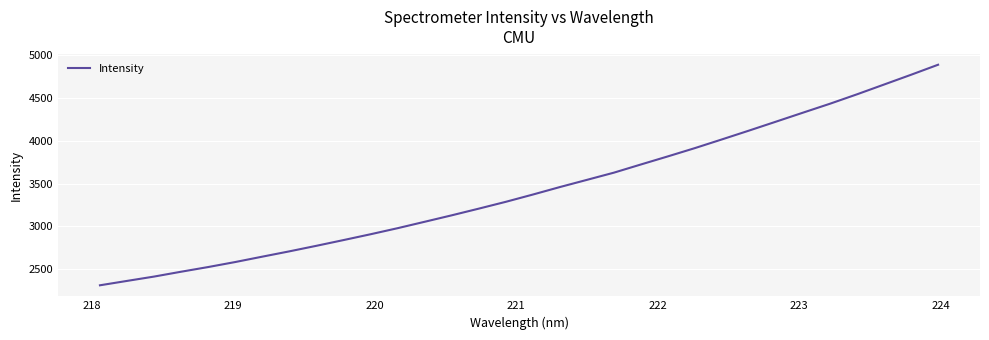

What is the smallest value displayed?

2312.3